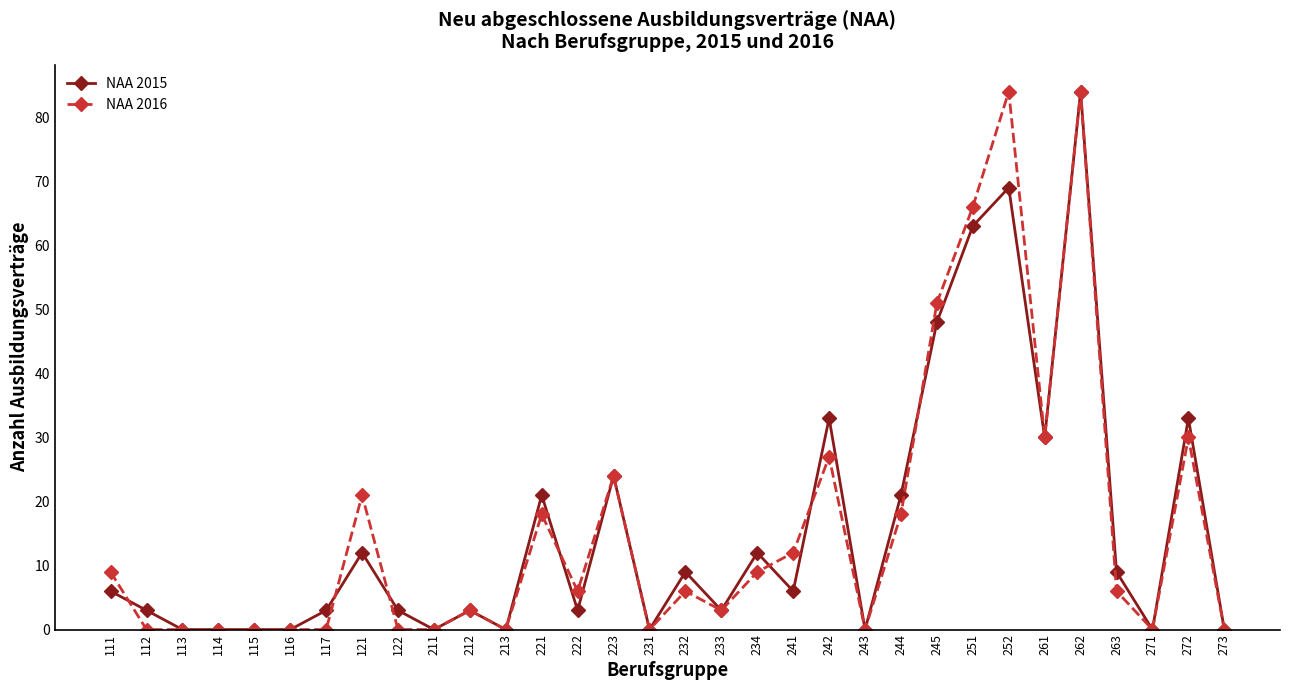

What is the difference between the highest and lowest values at 232?

3